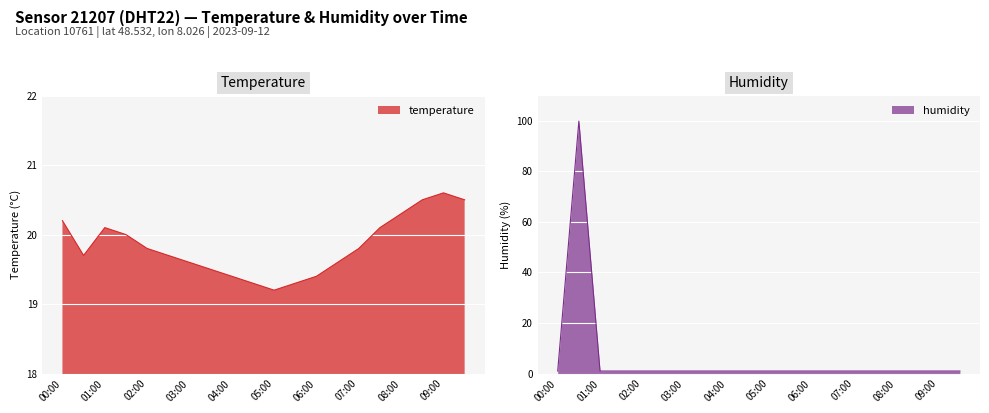

Rank the categories by humidity value from lowest to highest.

00:00, 01:00, 01:30, 02:00, 02:30, 03:00, 03:30, 04:00, 04:30, 05:00, 05:30, 06:00, 06:30, 07:00, 07:30, 08:00, 08:30, 09:00, 09:30, 00:30